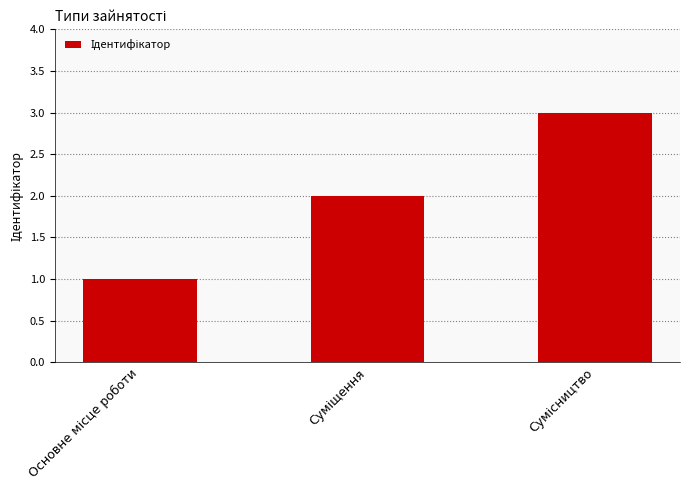

How many values are below 2?

1